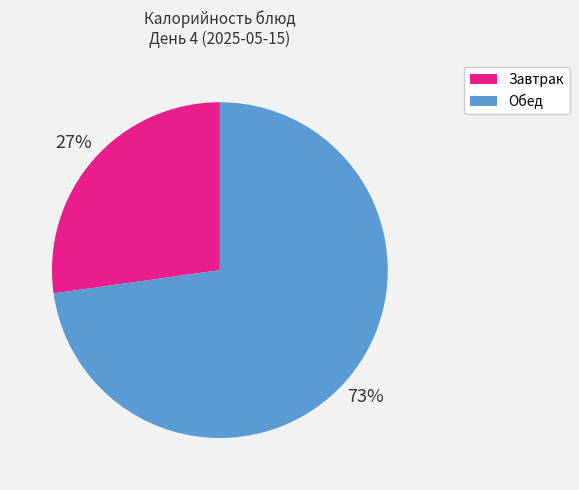

To the nearest percent, what is the difference between the largest and smallest slice percentages?

46%